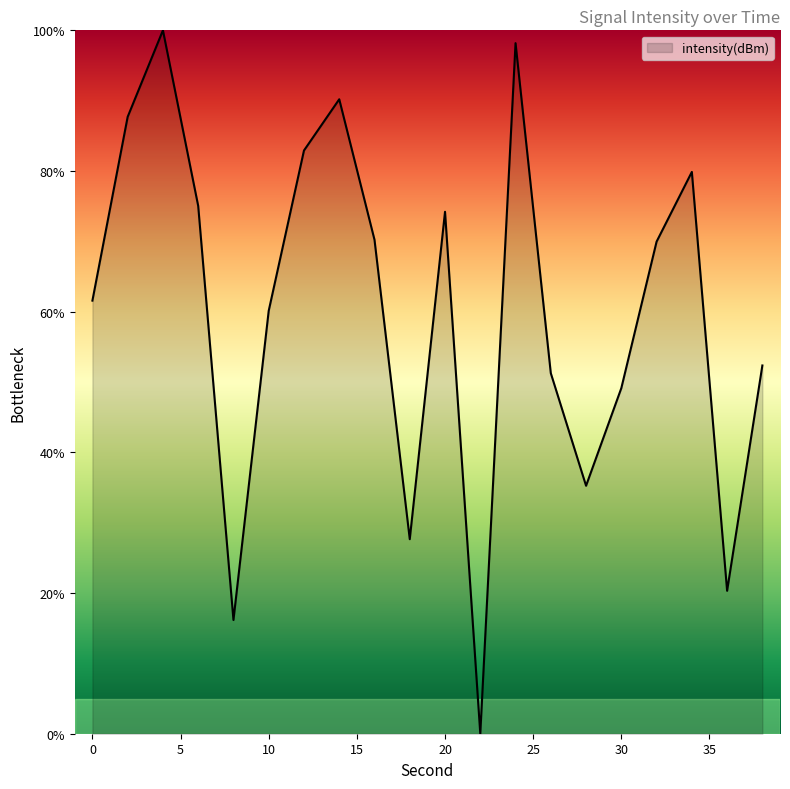

What is the difference between the maximum and minimum values?

100.0